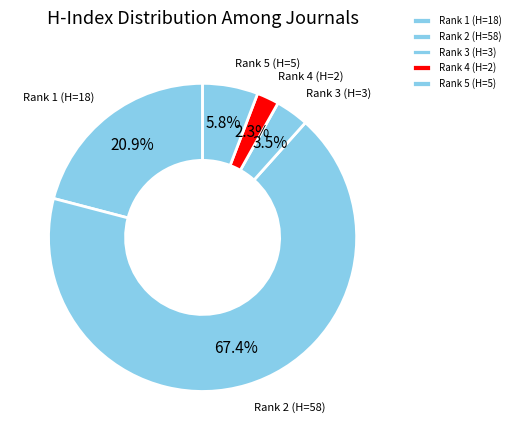

Rank the categories by value from lowest to highest.

Rank 4 (H=2), Rank 3 (H=3), Rank 5 (H=5), Rank 1 (H=18), Rank 2 (H=58)